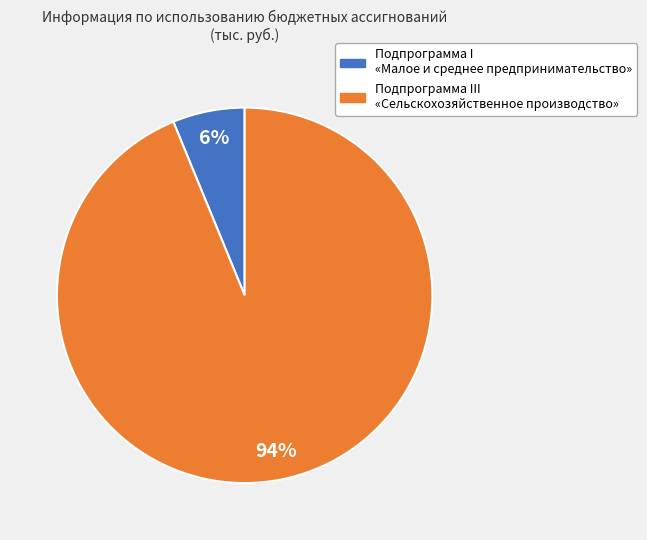

Does Подпрограмма III «Сельскохозяйственное производство» account for over 50% of the chart?

Yes